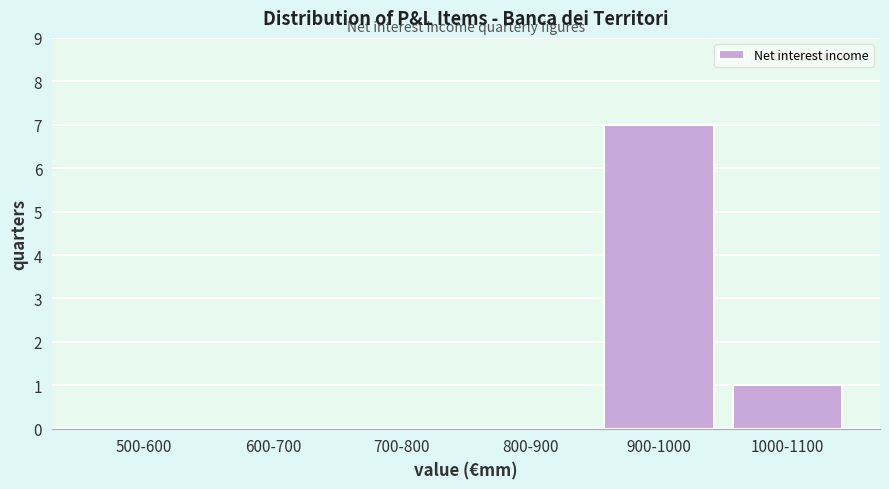

Reading left to right, list all the values displayed in this chart.

500-600=0	600-700=0	700-800=0	800-900=0	900-1000=7	1000-1100=1